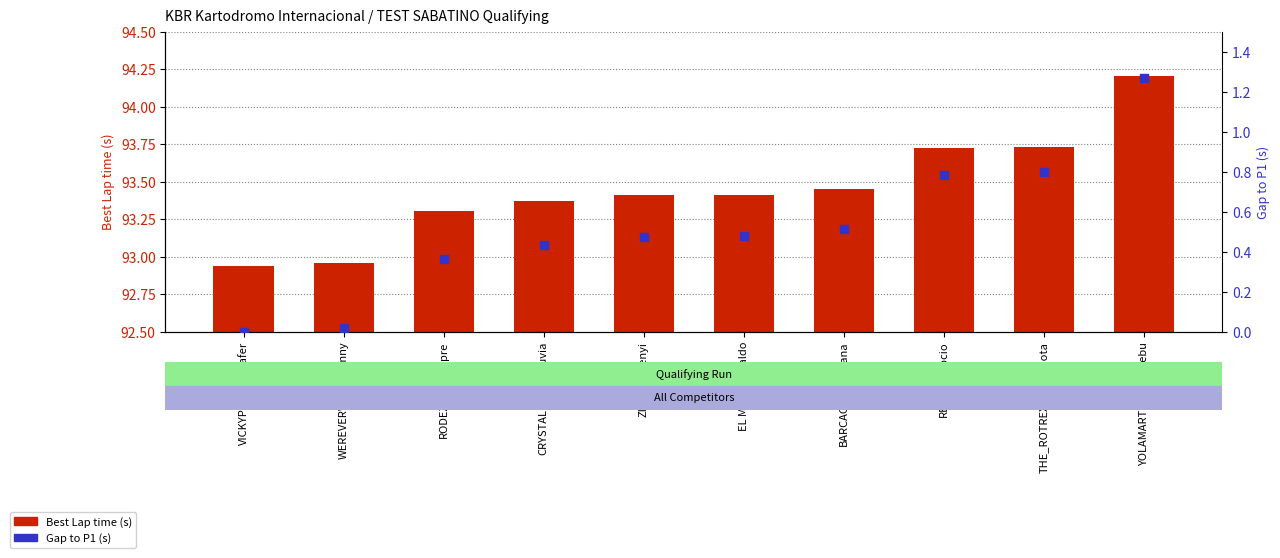

What are all the series names shown in the legend?

Best Lap time, Gap to P1 (s)